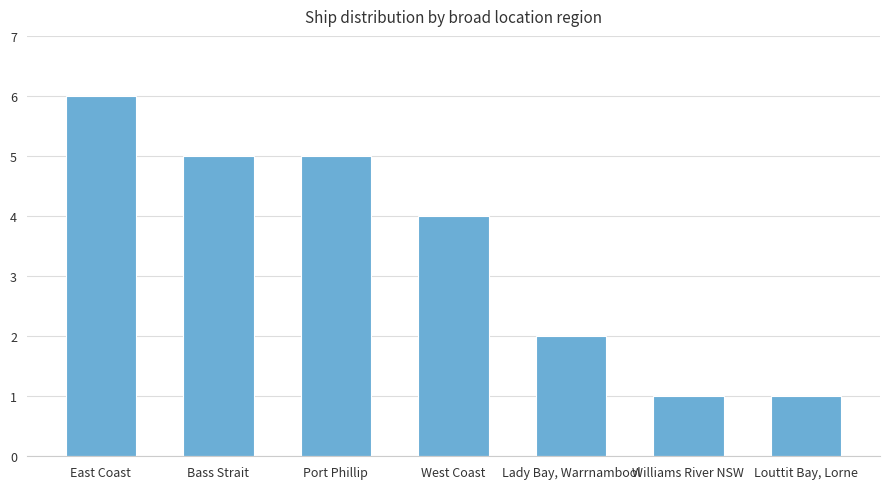

Between Louttit Bay, Lorne and West Coast, which is larger?

West Coast